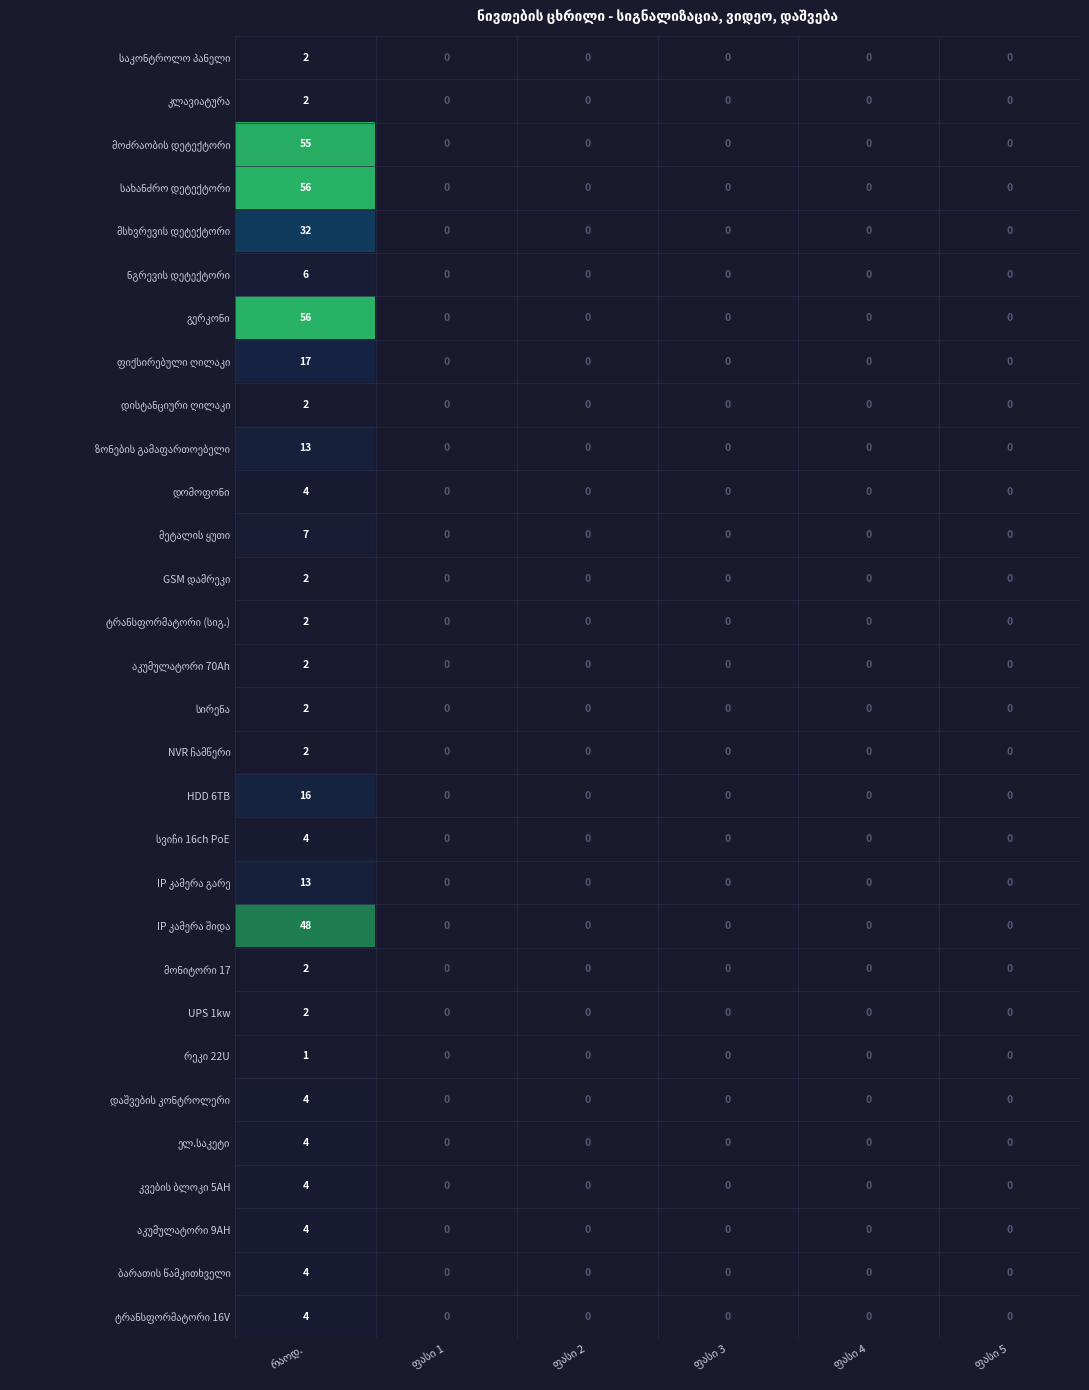

Is the value of NVR ჩამწერი at რაოდ. greater than the value of ნგრევის დეტექტორი at ფასი 4?

Yes